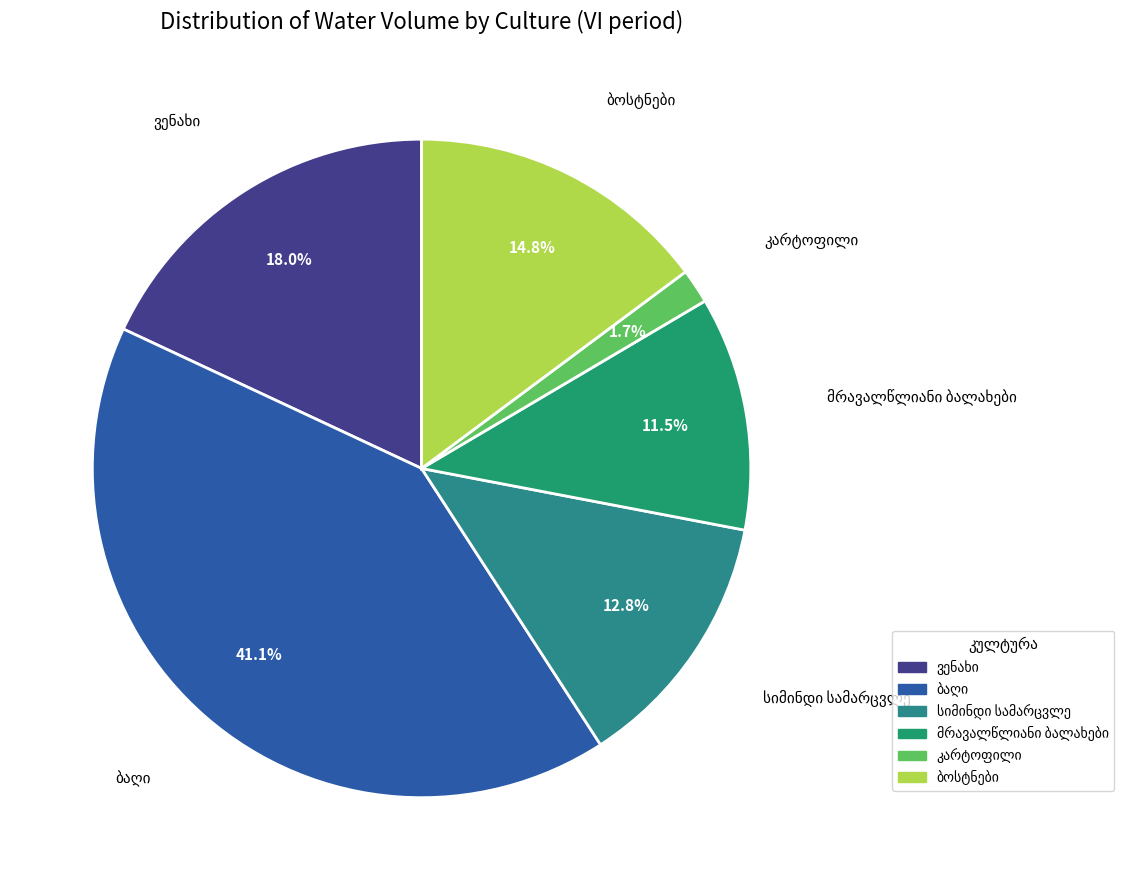

Count the number of slices in the pie.

6